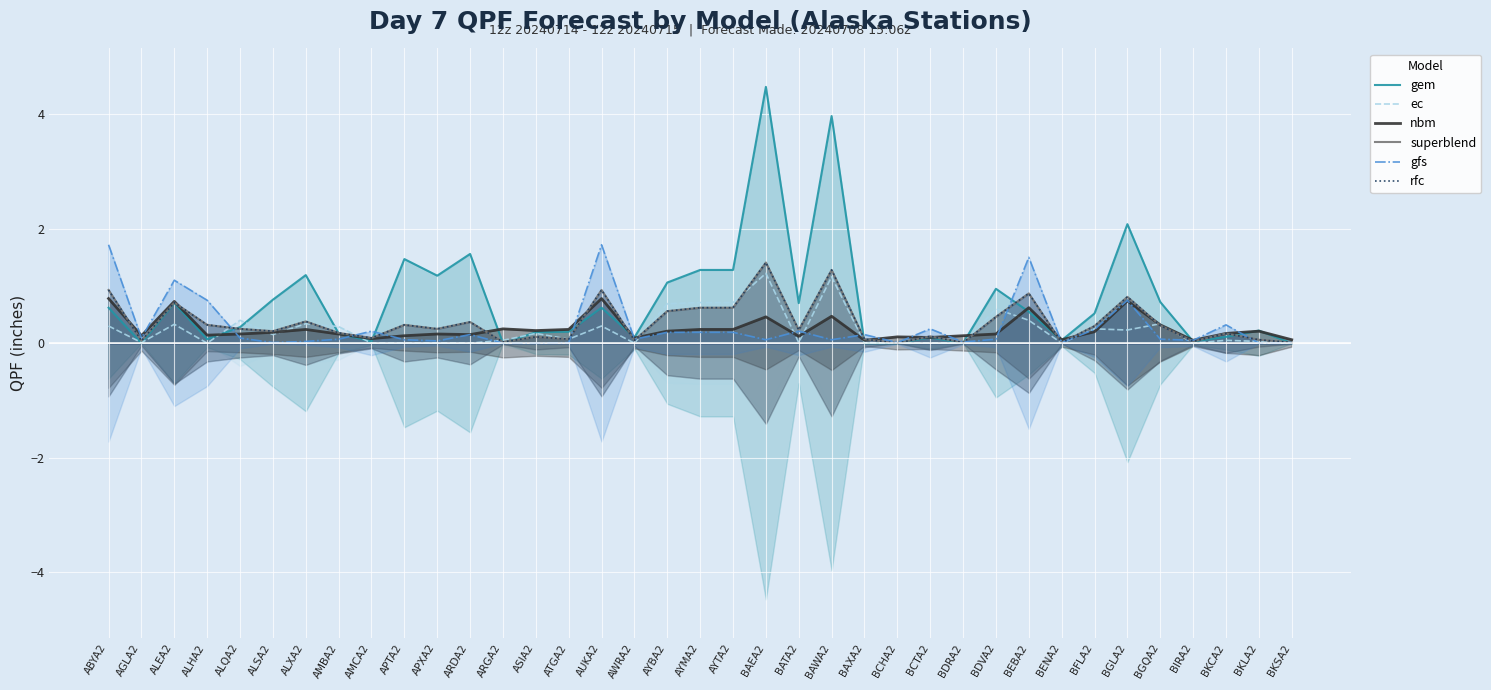

Reading left to right, list all the values displayed in this chart.

gem: ABYA2=0.6	AGLA2=0.0	ALEA2=0.7	ALHA2=0.1	ALQA2=0.3	ALSA2=0.8	ALXA2=1.2	AMBA2=0.2	AMCA2=0.0	APTA2=1.5	APXA2=1.2	ARDA2=1.6	ARGA2=0.0	ASIA2=0.2	ATGA2=0.2	AUKA2=0.6	AWRA2=0.1	AYBA2=1.1	AYMA2=1.3	AYTA2=1.3	BAEA2=4.5	BATA2=0.7	BAWA2=4.0	BAXA2=0.0	BCHA2=0.0	BCTA2=0.1	BDRA2=0.0	BDVA2=0.9	BEBA2=0.6	BENA2=0.1	BFLA2=0.5	BGLA2=2.1	BGQA2=0.7	BIRA2=0.0	BKCA2=0.1	BKLA2=0.2	BKSA2=0.0
ec: ABYA2=0.3	AGLA2=0.0	ALEA2=0.3	ALHA2=0.0	ALQA2=0.4	ALSA2=0.1	ALXA2=0.3	AMBA2=0.3	AMCA2=0.0	APTA2=0.0	APXA2=0.0	ARDA2=0.0	ARGA2=0.1	ASIA2=0.2	ATGA2=0.1	AUKA2=0.3	AWRA2=0.0	AYBA2=0.7	AYMA2=0.7	AYTA2=0.7	BAEA2=1.2	BATA2=0.0	BAWA2=1.2	BAXA2=0.0	BCHA2=0.0	BCTA2=0.0	BDRA2=0.0	BDVA2=0.6	BEBA2=0.4	BENA2=0.0	BFLA2=0.2	BGLA2=0.2	BGQA2=0.3	BIRA2=0.0	BKCA2=0.1	BKLA2=0.0	BKSA2=0.0
nbm: ABYA2=0.8	AGLA2=0.1	ALEA2=0.7	ALHA2=0.1	ALQA2=0.2	ALSA2=0.2	ALXA2=0.2	AMBA2=0.2	AMCA2=0.1	APTA2=0.1	APXA2=0.2	ARDA2=0.1	ARGA2=0.2	ASIA2=0.2	ATGA2=0.2	AUKA2=0.8	AWRA2=0.1	AYBA2=0.2	AYMA2=0.2	AYTA2=0.2	BAEA2=0.5	BATA2=0.1	BAWA2=0.5	BAXA2=0.1	BCHA2=0.1	BCTA2=0.1	BDRA2=0.1	BDVA2=0.2	BEBA2=0.6	BENA2=0.1	BFLA2=0.2	BGLA2=0.7	BGQA2=0.3	BIRA2=0.1	BKCA2=0.2	BKLA2=0.2	BKSA2=0.1
superblend: ABYA2=0.9	AGLA2=0.0	ALEA2=0.7	ALHA2=0.3	ALQA2=0.2	ALSA2=0.2	ALXA2=0.4	AMBA2=0.2	AMCA2=0.1	APTA2=0.3	APXA2=0.2	ARDA2=0.4	ARGA2=0.0	ASIA2=0.1	ATGA2=0.1	AUKA2=0.9	AWRA2=0.1	AYBA2=0.6	AYMA2=0.6	AYTA2=0.6	BAEA2=1.4	BATA2=0.2	BAWA2=1.3	BAXA2=0.1	BCHA2=0.0	BCTA2=0.1	BDRA2=0.0	BDVA2=0.5	BEBA2=0.9	BENA2=0.0	BFLA2=0.3	BGLA2=0.8	BGQA2=0.3	BIRA2=0.0	BKCA2=0.2	BKLA2=0.1	BKSA2=0.0
gfs: ABYA2=1.7	AGLA2=0.1	ALEA2=1.1	ALHA2=0.8	ALQA2=0.1	ALSA2=0.0	ALXA2=0.0	AMBA2=0.1	AMCA2=0.2	APTA2=0.1	APXA2=0.0	ARDA2=0.1	ARGA2=0.0	ASIA2=0.0	ATGA2=0.0	AUKA2=1.7	AWRA2=0.1	AYBA2=0.2	AYMA2=0.2	AYTA2=0.2	BAEA2=0.1	BATA2=0.2	BAWA2=0.1	BAXA2=0.1	BCHA2=0.0	BCTA2=0.2	BDRA2=0.0	BDVA2=0.1	BEBA2=1.5	BENA2=0.0	BFLA2=0.2	BGLA2=0.8	BGQA2=0.1	BIRA2=0.1	BKCA2=0.3	BKLA2=0.0	BKSA2=0.0
rfc: ABYA2=0.9	AGLA2=0.0	ALEA2=0.7	ALHA2=0.3	ALQA2=0.2	ALSA2=0.2	ALXA2=0.4	AMBA2=0.2	AMCA2=0.1	APTA2=0.3	APXA2=0.2	ARDA2=0.4	ARGA2=0.0	ASIA2=0.1	ATGA2=0.1	AUKA2=0.9	AWRA2=0.1	AYBA2=0.6	AYMA2=0.6	AYTA2=0.6	BAEA2=1.4	BATA2=0.2	BAWA2=1.3	BAXA2=0.1	BCHA2=0.0	BCTA2=0.1	BDRA2=0.0	BDVA2=0.5	BEBA2=0.9	BENA2=0.0	BFLA2=0.3	BGLA2=0.8	BGQA2=0.3	BIRA2=0.0	BKCA2=0.2	BKLA2=0.1	BKSA2=0.0